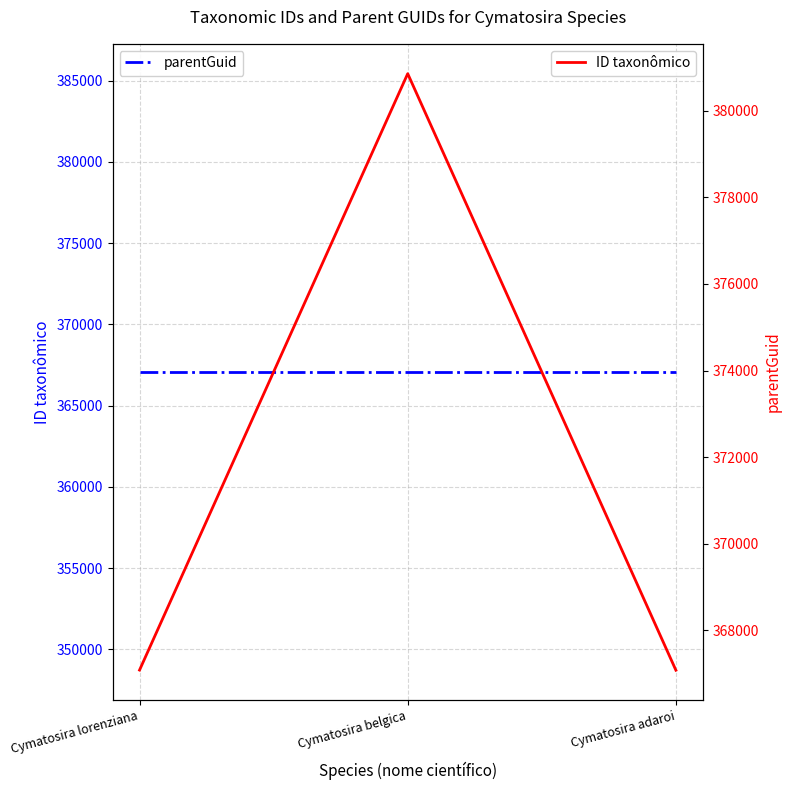

Reading left to right, what are all the values shown in this chart?

parentGuid: Cymatosira lorenziana=367075	Cymatosira belgica=367075	Cymatosira adaroi=367075
ID taxonômico: Cymatosira lorenziana=367081	Cymatosira belgica=380856	Cymatosira adaroi=367078